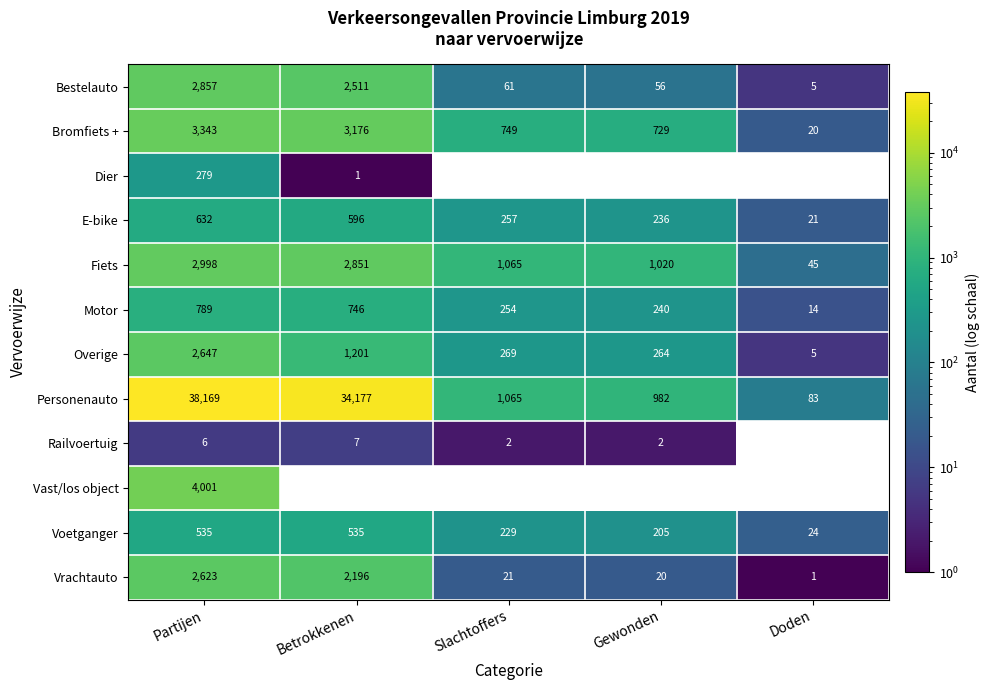

What is the sum of all Vrachtauto values?

4861